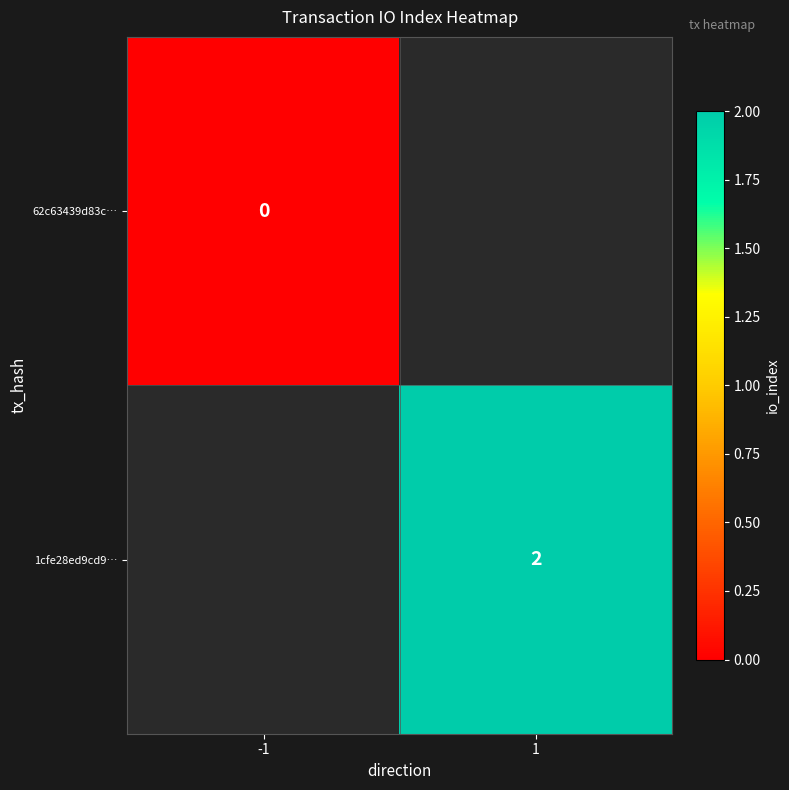

At how many categories does at least one series exceed 1?

1